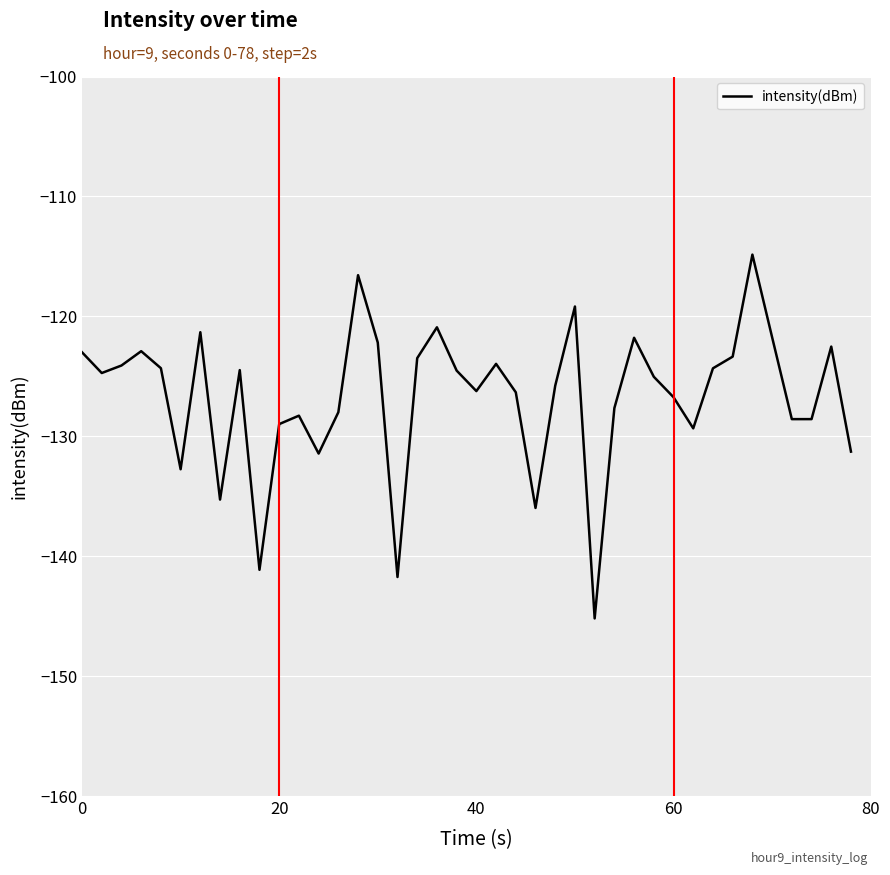

How many series are shown in this chart?

1